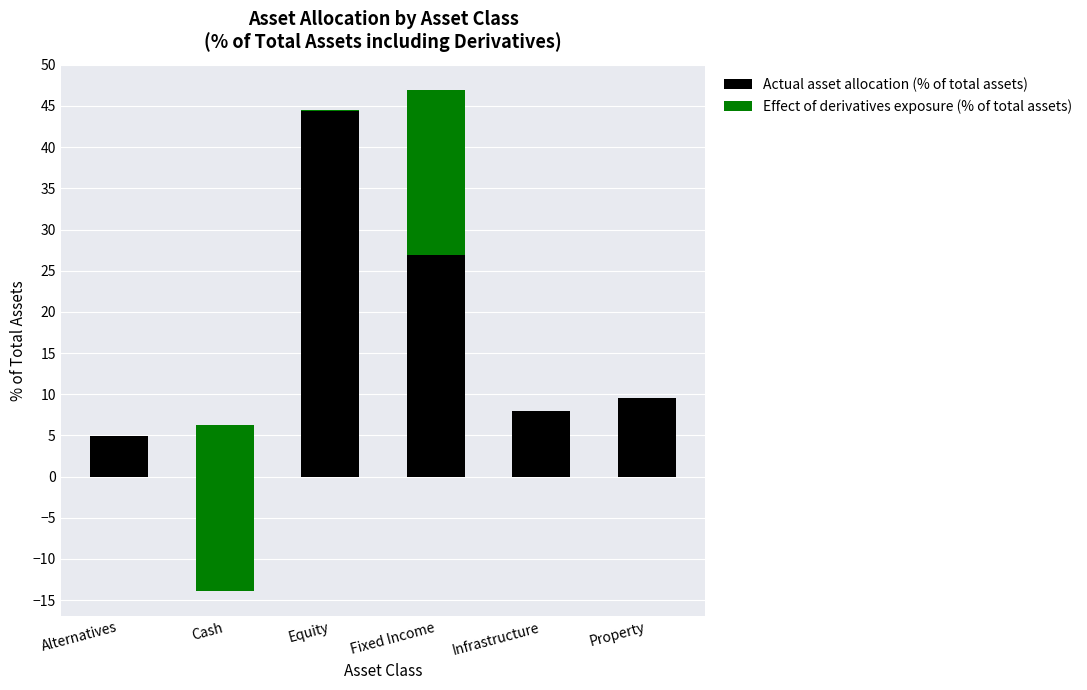

What is the lowest value of the Actual asset allocation (% of total assets) series?

4.9